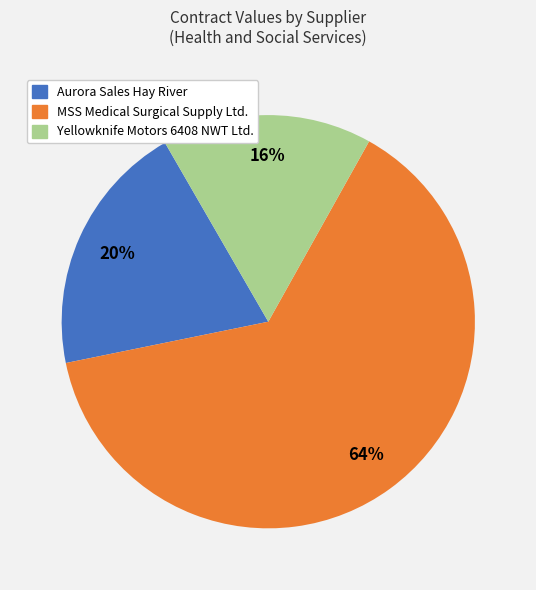

What percentage is the Aurora Sales Hay River slice, to the nearest percent?

20%